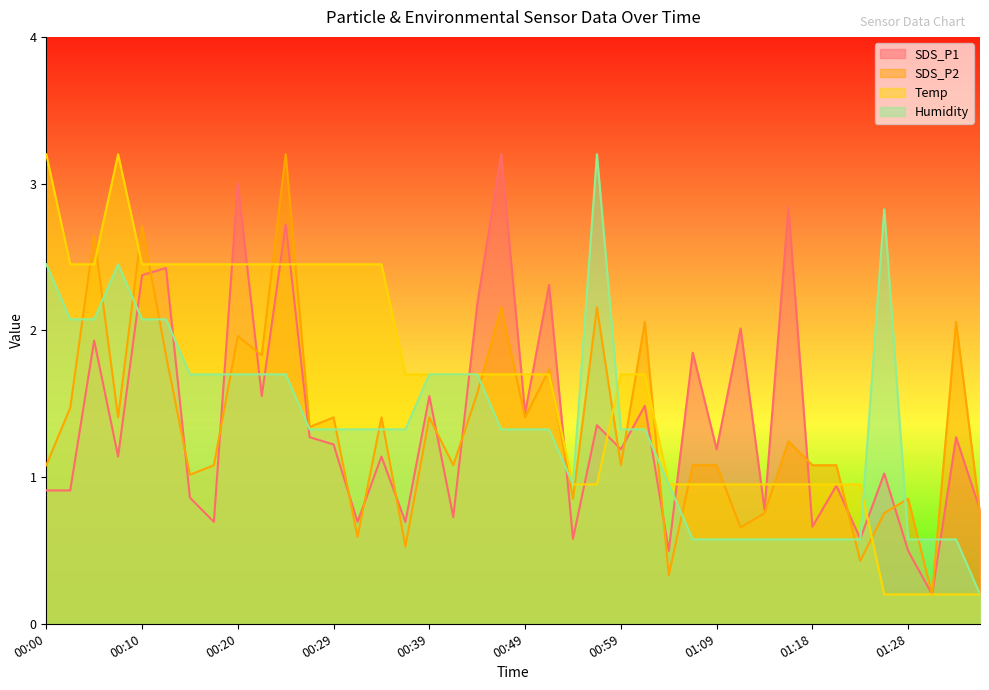

What is the difference between the highest and lowest values at 01:36?

0.6